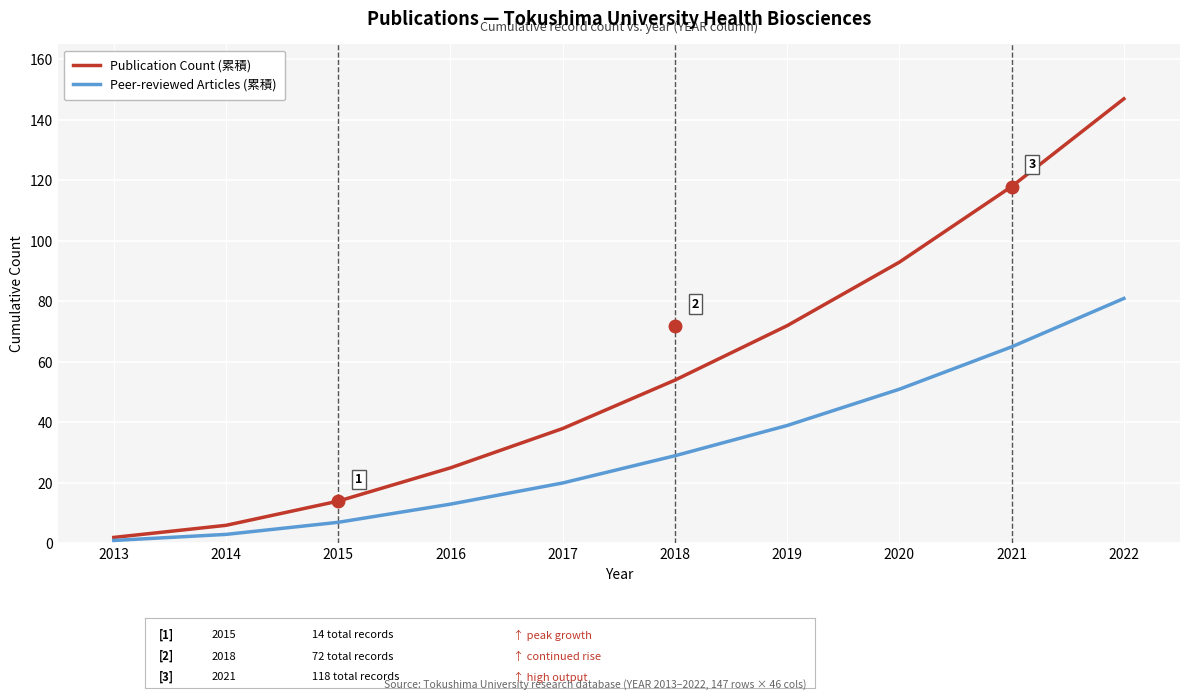

How many values in the Publication Count (累積) series are below 54?

5